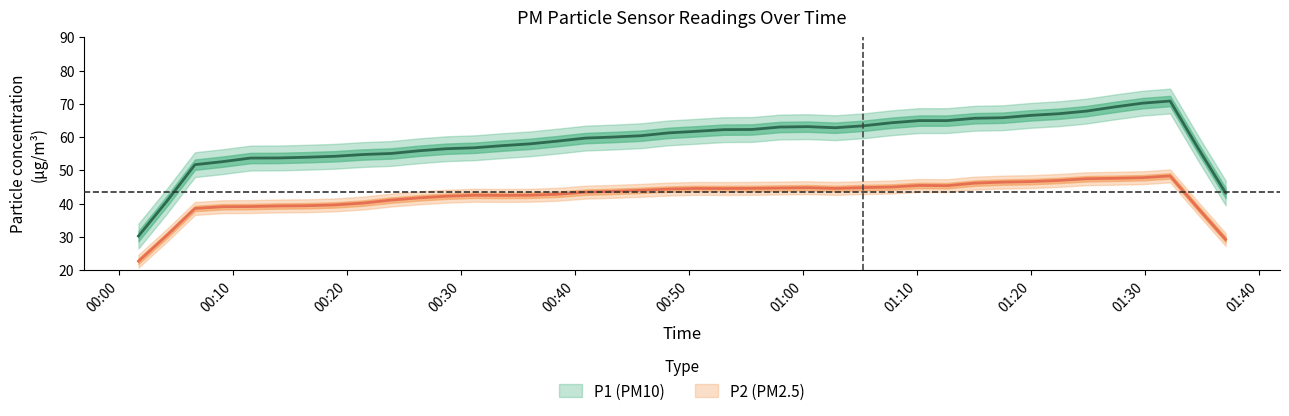

Where is the first local minimum for P1?

3